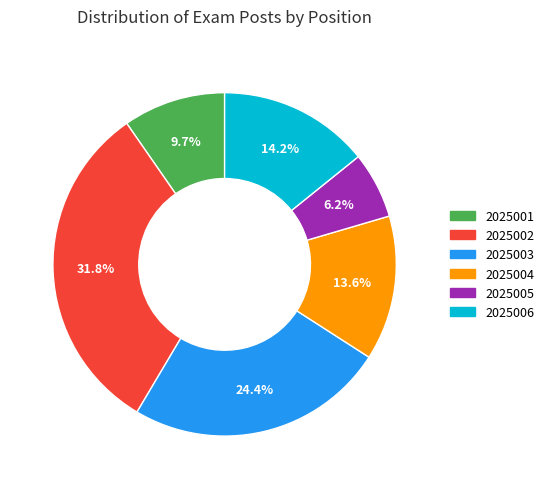

To the nearest percent, what is the average slice percentage?

17%